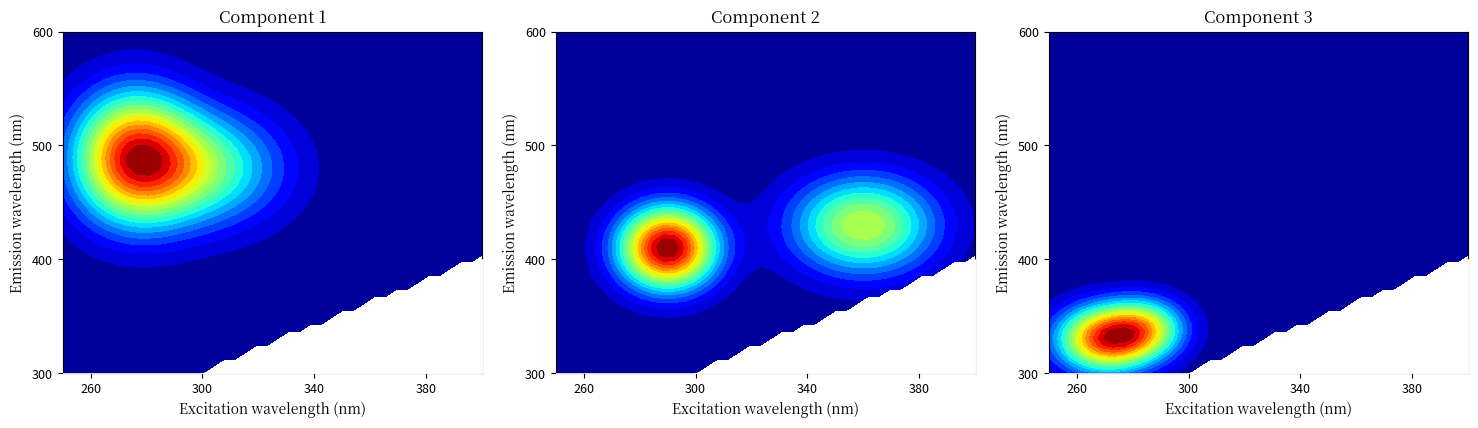

At which category is the sum across all series the highest?

1